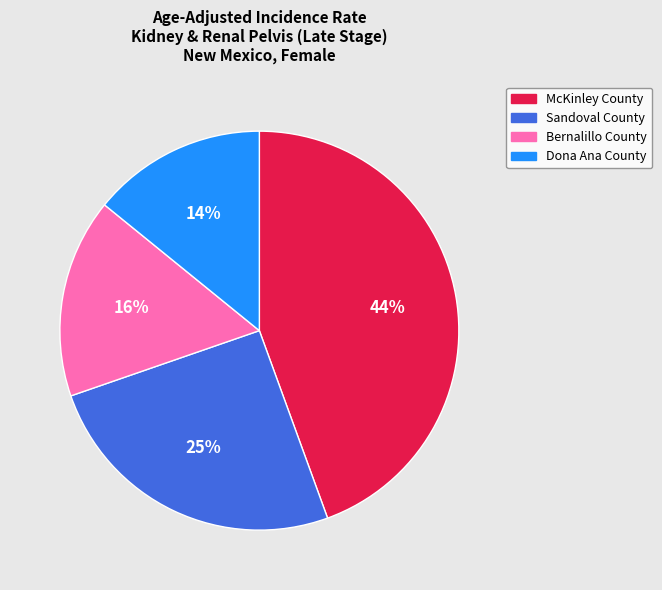

Rank the categories by value from highest to lowest.

McKinley County, Sandoval County, Bernalillo County, Dona Ana County